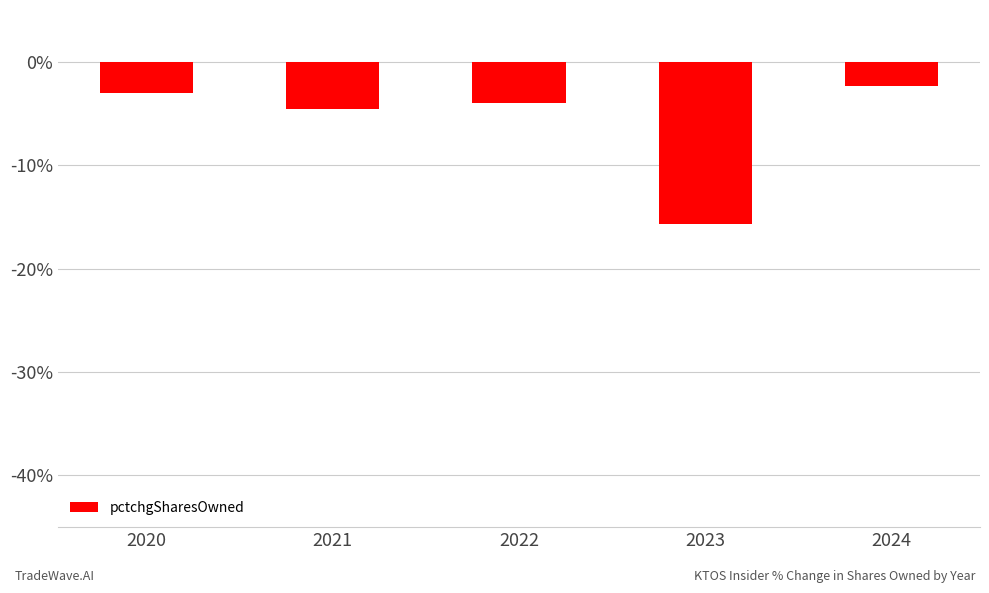

What is the difference between the values at 2021 and 2023?

11.1